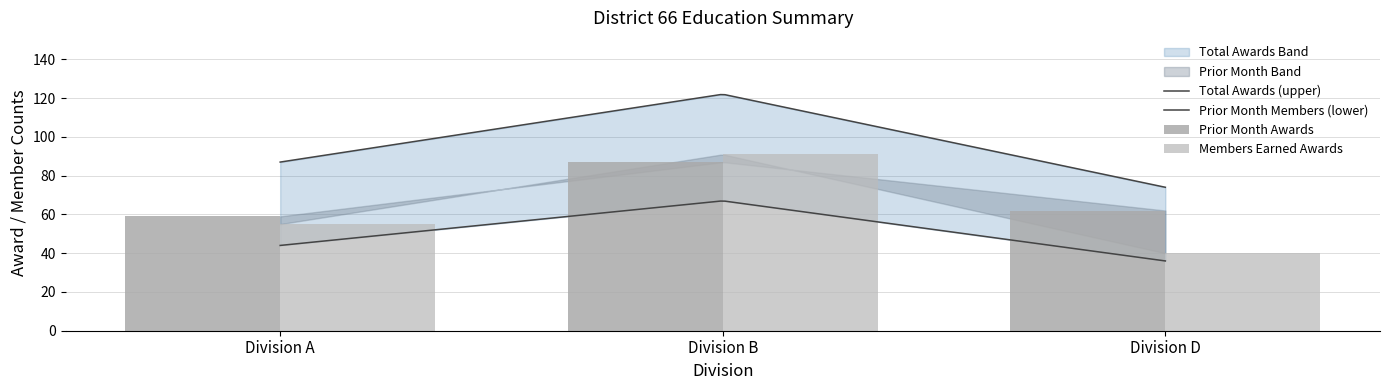

The Total Awards series shows 33 at Division B. True or false?

False